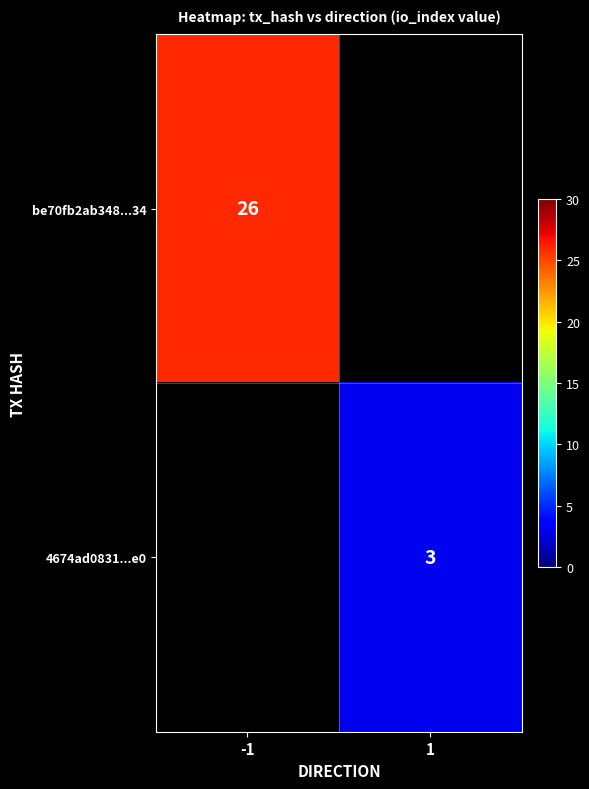

The be70fb2ab348...34 series shows 36 at -1. True or false?

False